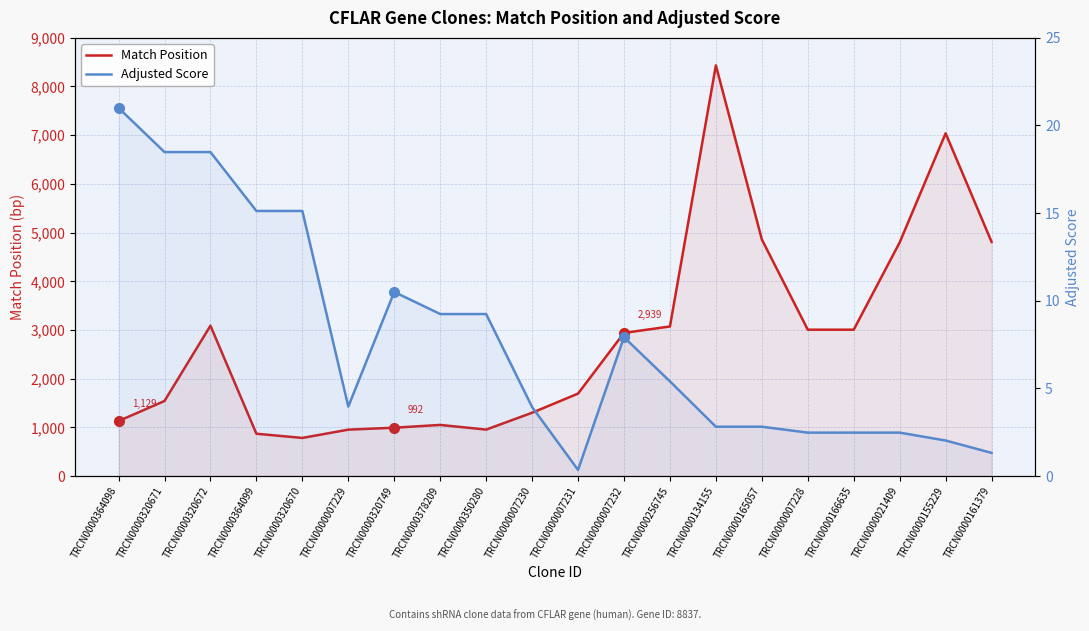

How many interior local valleys does the Match Position series have?

2